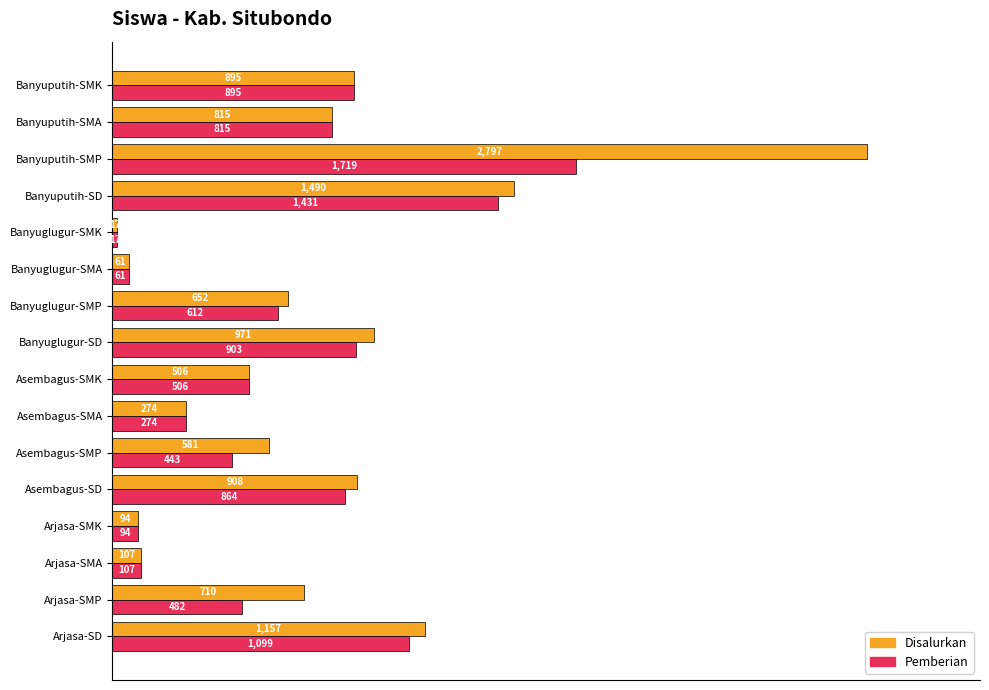

What is the maximum value shown in the chart?

2797